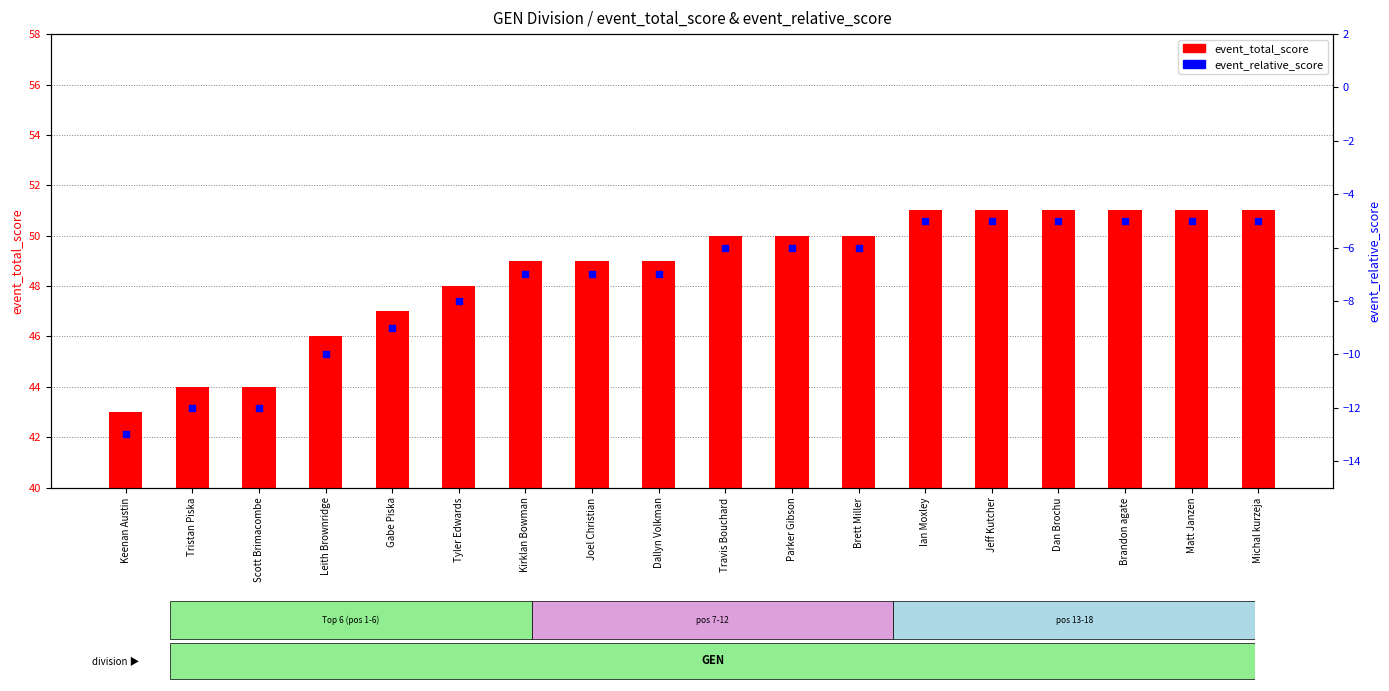

Which series contains the lowest Y value?

event_relative_score